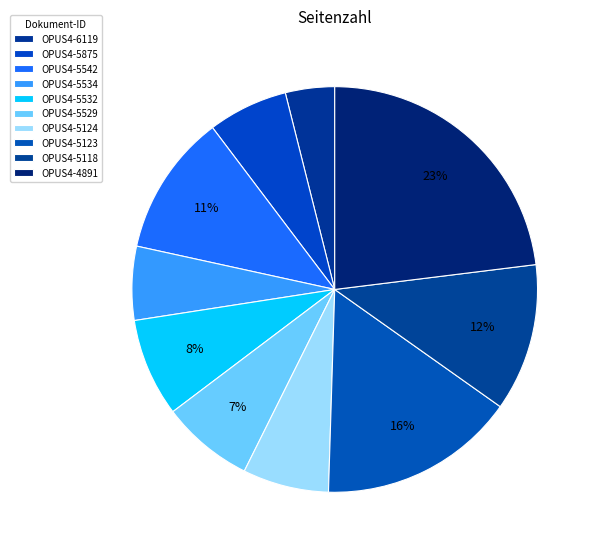

Which has a higher value, OPUS4-5123 or OPUS4-5542?

OPUS4-5123